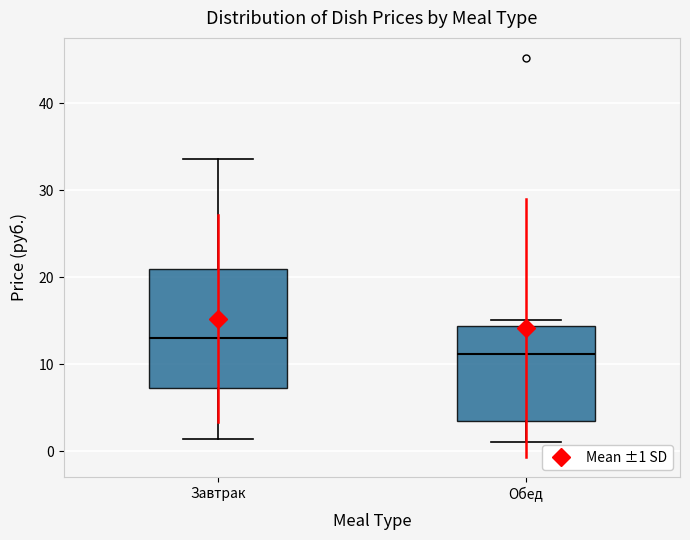

Which box has the highest median line?

Завтрак